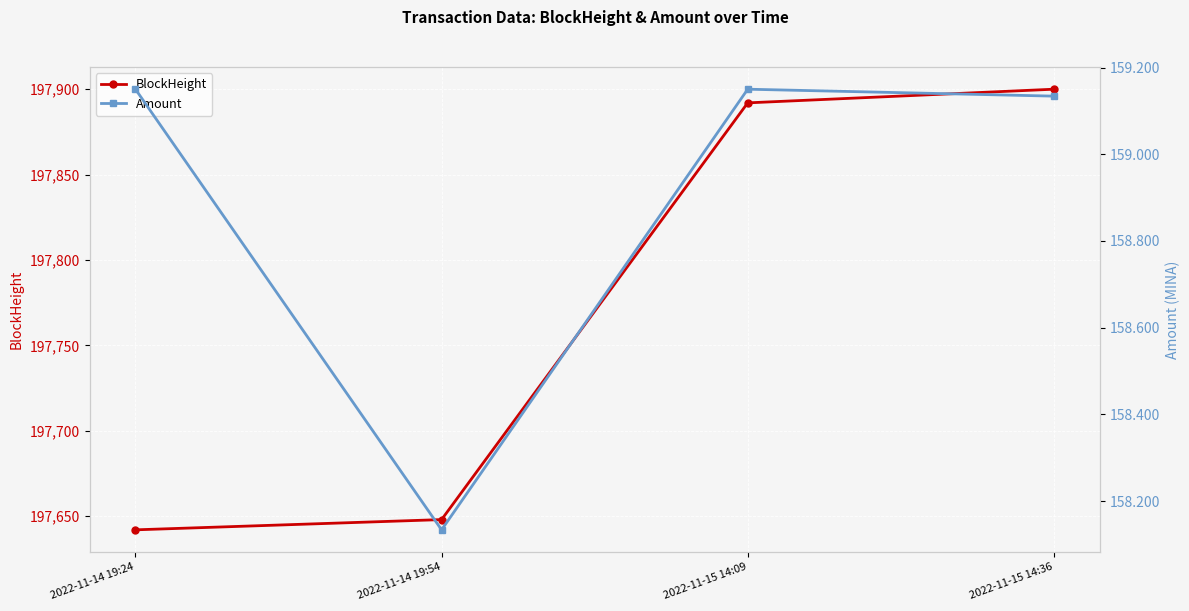

True or false: BlockHeight has more than 1 points higher than both neighbors.

False